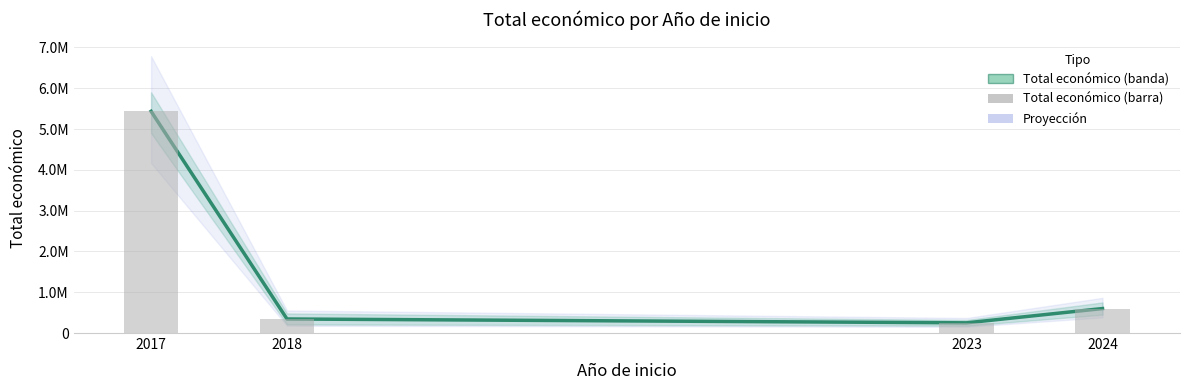

Where does the Total económico series first go above 600000?

2017